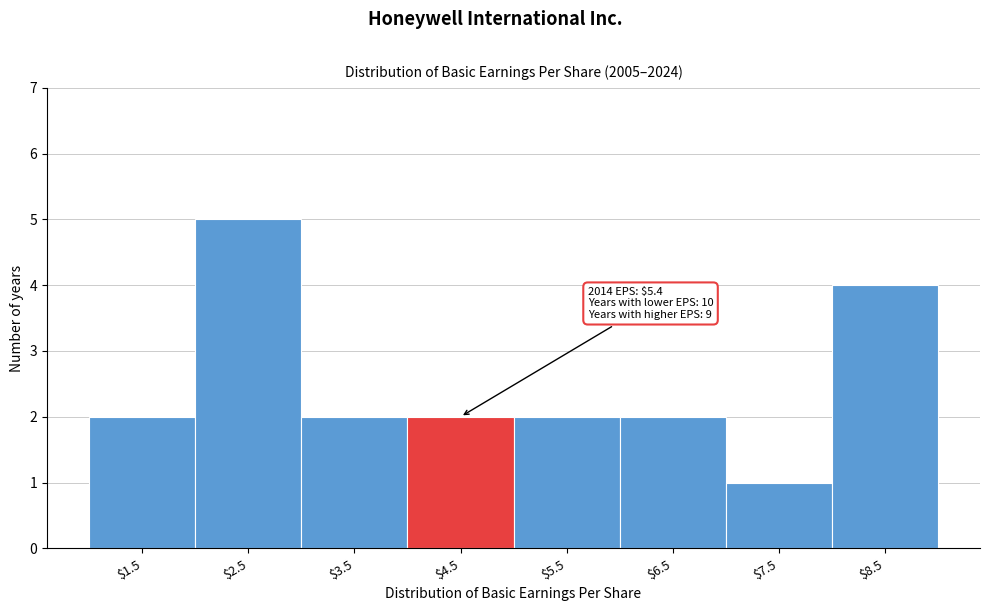

Reading left to right, extract all data points from this chart.

2	5	2	2	2	2	1	4